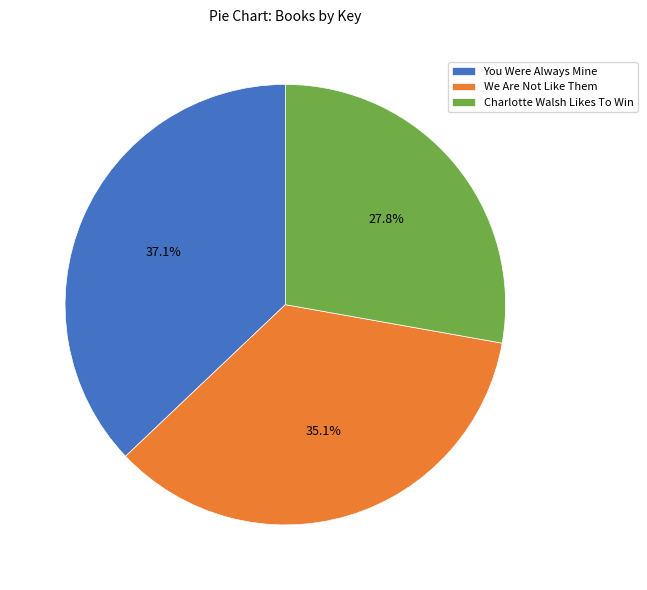

Does You Were Always Mine represent more than half of the total?

No